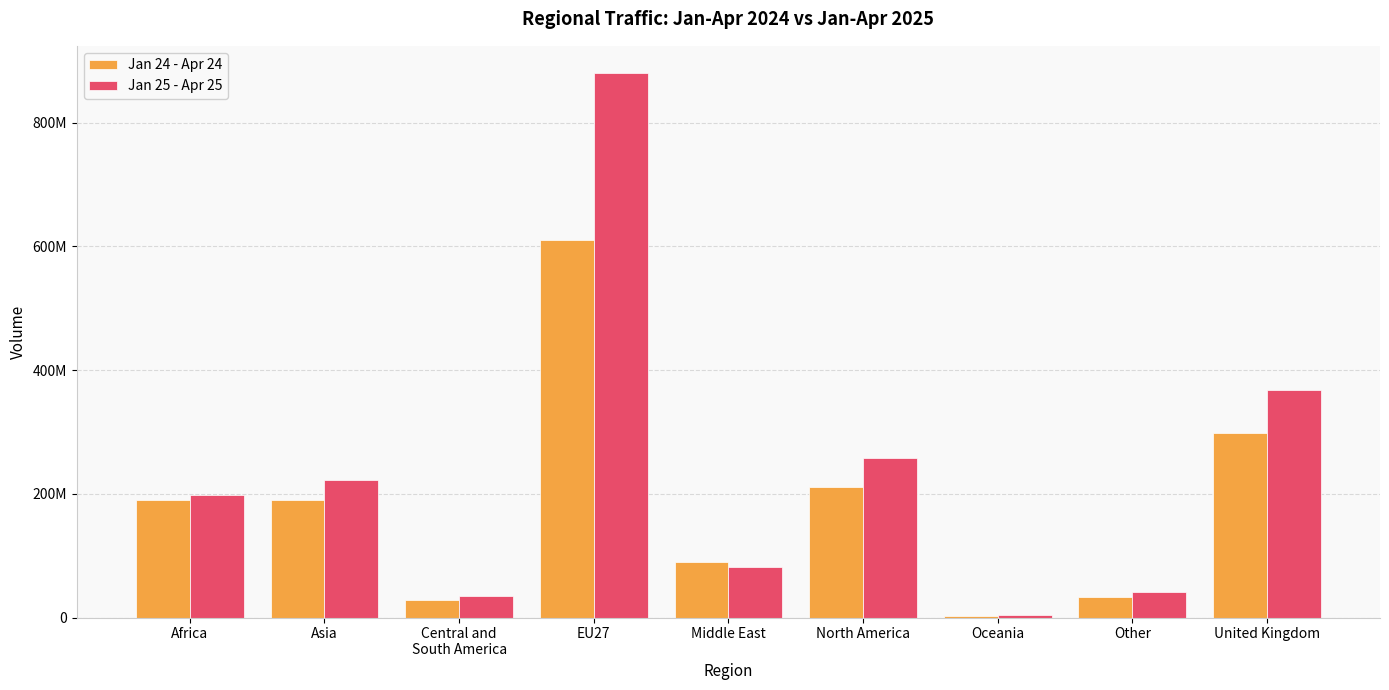

What is the difference between the Jan 24 - Apr 24 values at Asia and EU27?

420245356